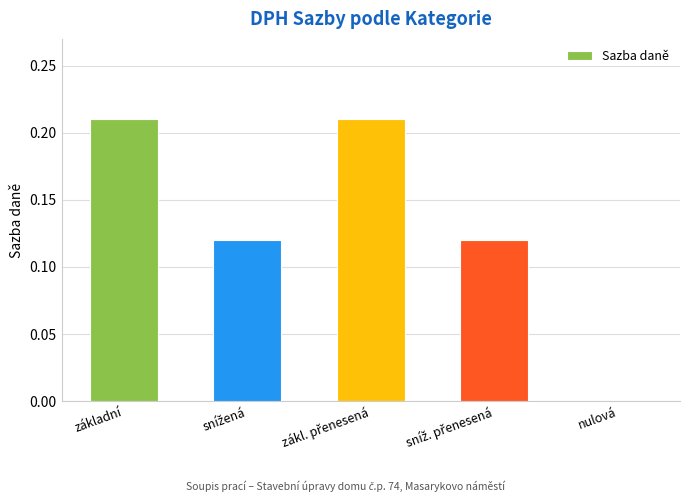

What is the sum of all values?

0.7